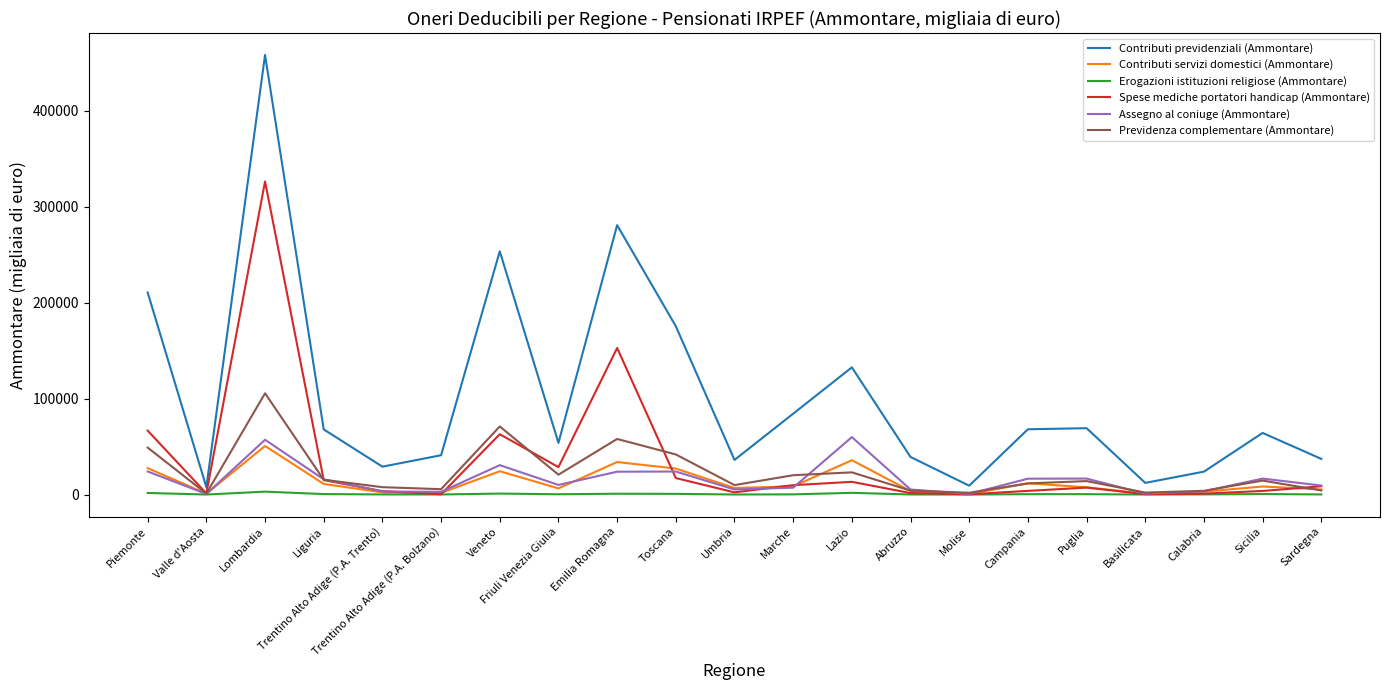

What is the highest value of the Previdenza complementare (Ammontare) series?

105523